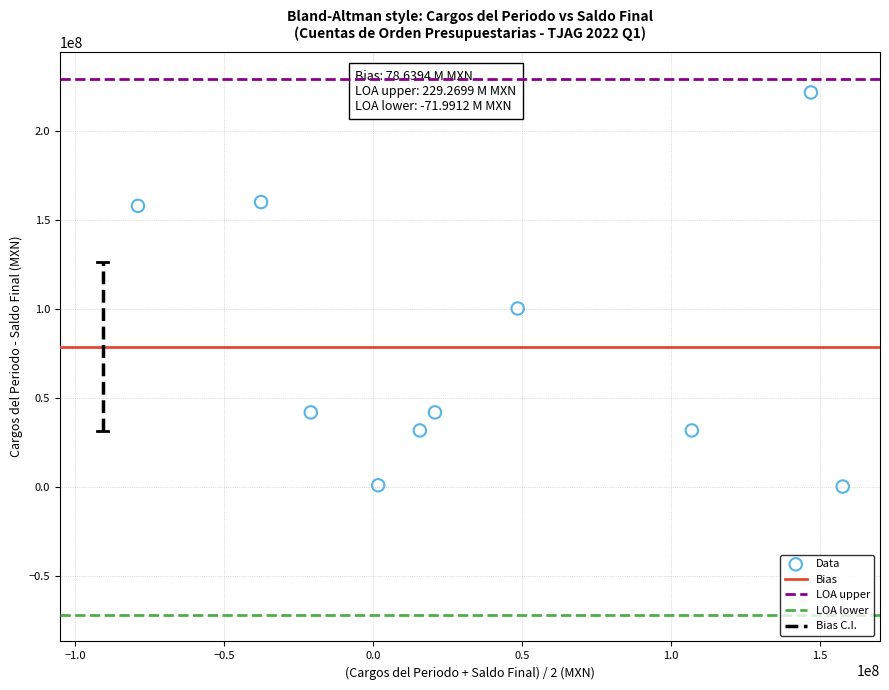

What Y value in the scatter plot is closest to 110755344?

100079304.0